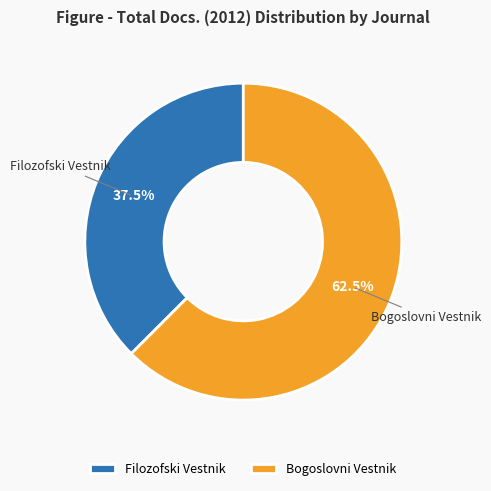

What is the largest slice in the pie chart?

Bogoslovni Vestnik